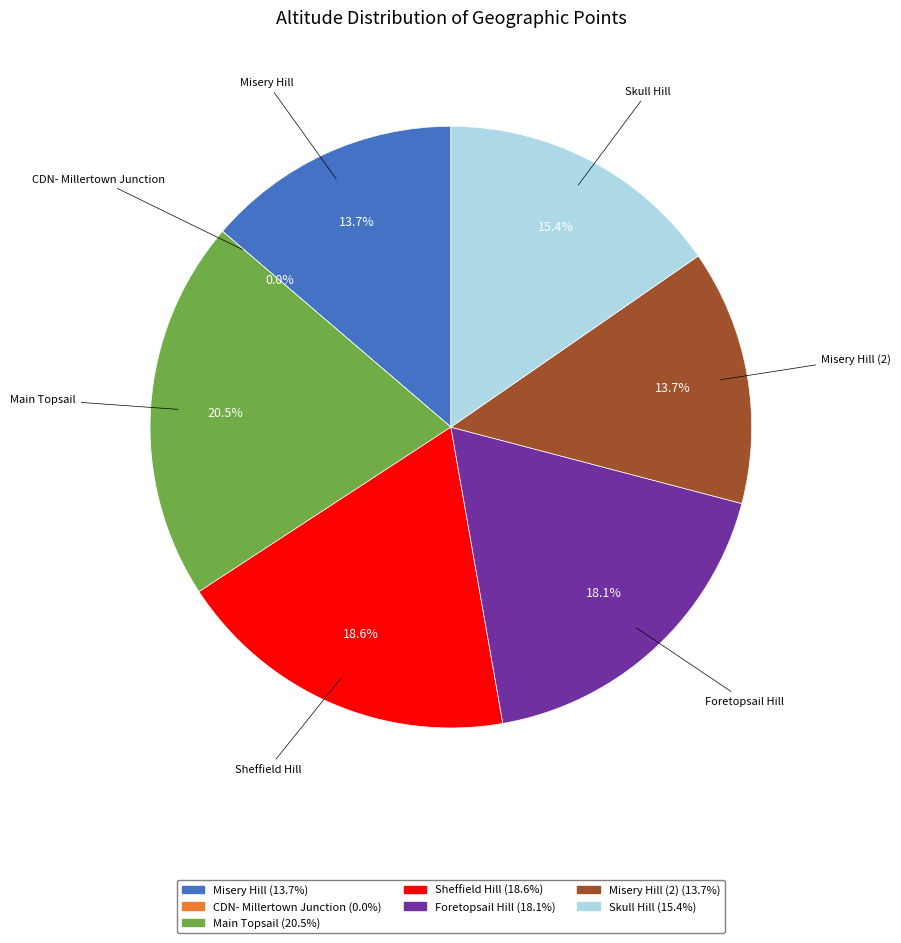

Is the sum of CDN- Millertown Junction and Main Topsail greater than half?

No